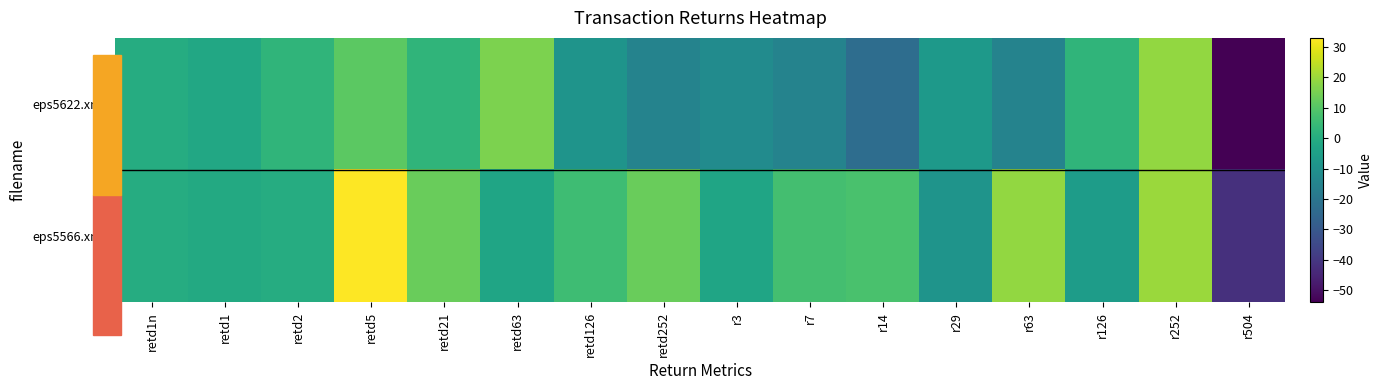

Rank the series by their average value, from highest to lowest.

eps5566.xml, eps5622.xml